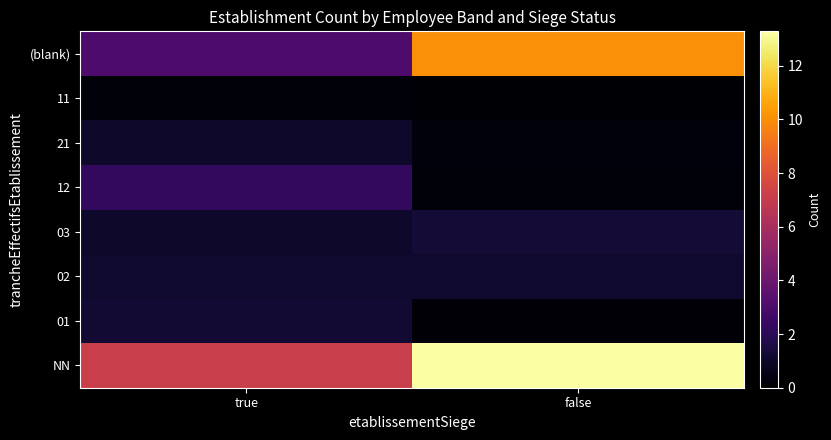

Reading left to right, extract all data points from this chart.

NN: true=7.1	false=13.3
01: true=1.2	false=0.2
02: true=1.0	false=1.0
03: true=1.0	false=1.3
12: true=2.2	false=0.2
21: true=1.0	false=0.3
11: true=0.2	false=0.1
(blank): true=3.1	false=10.1